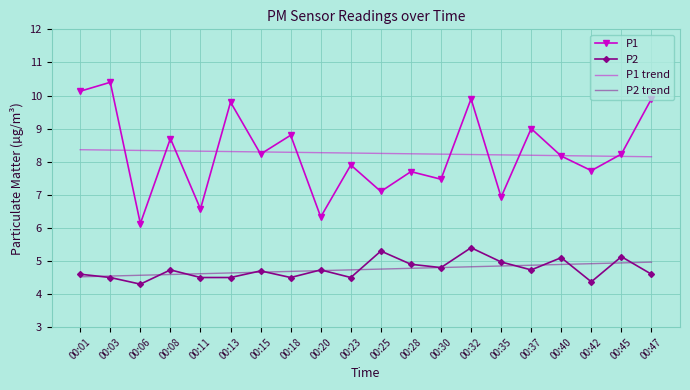

What are all the series names shown in the legend?

P1, P2, P1 trend, P2 trend